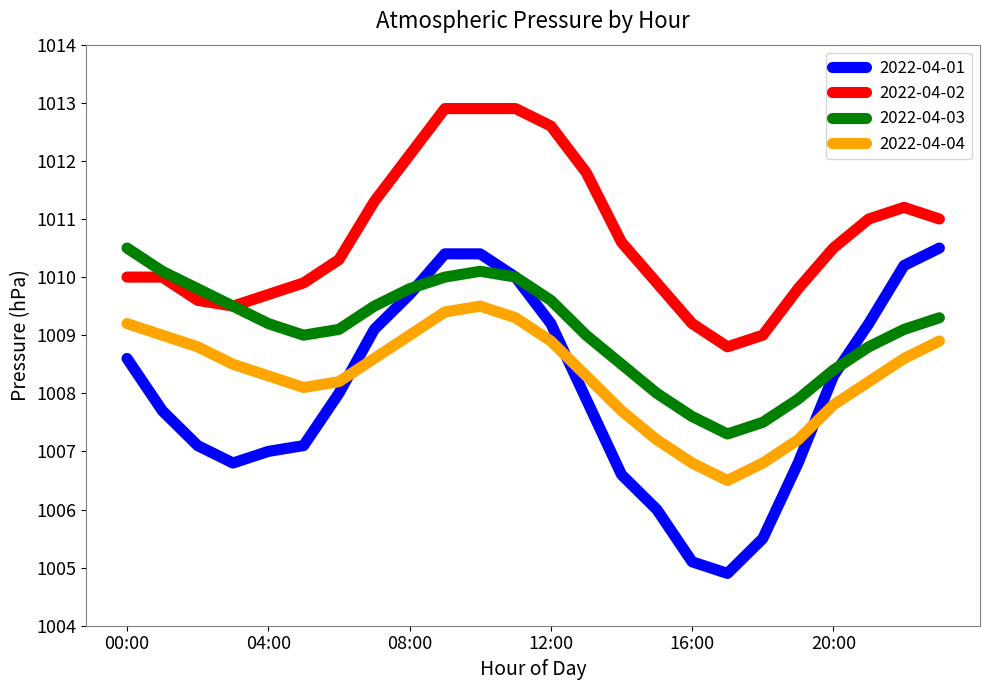

Which series has the largest total across all categories?

2022-04-02